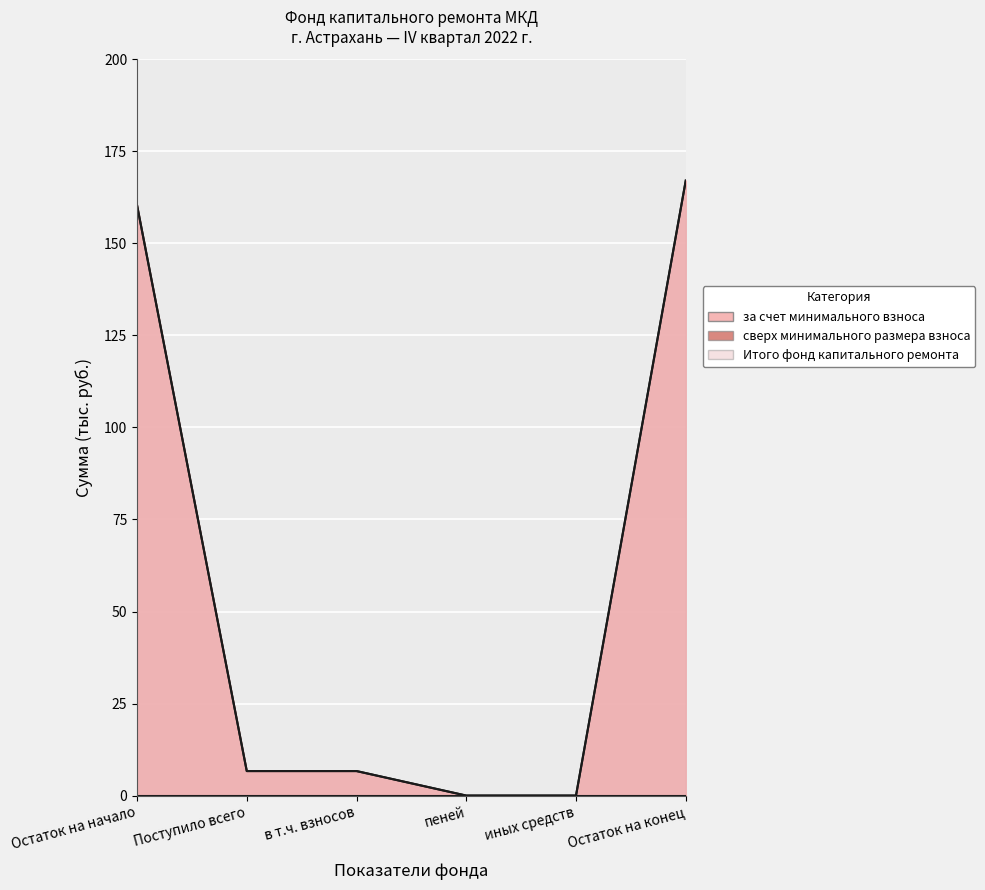

At which label does за счет минимального взноса reach its peak?

Остаток на конец